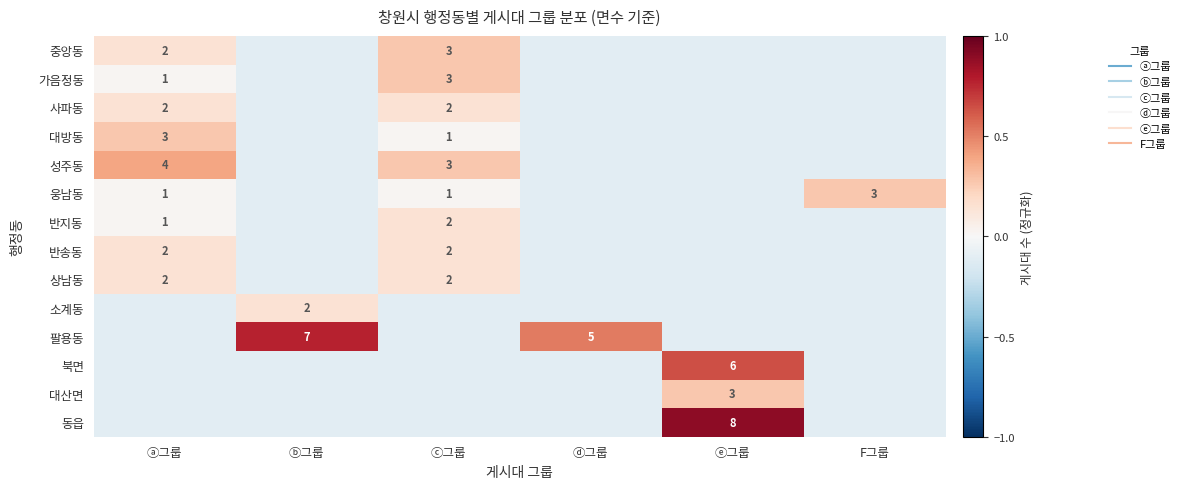

What is the minimum value for 소계동?

-0.1